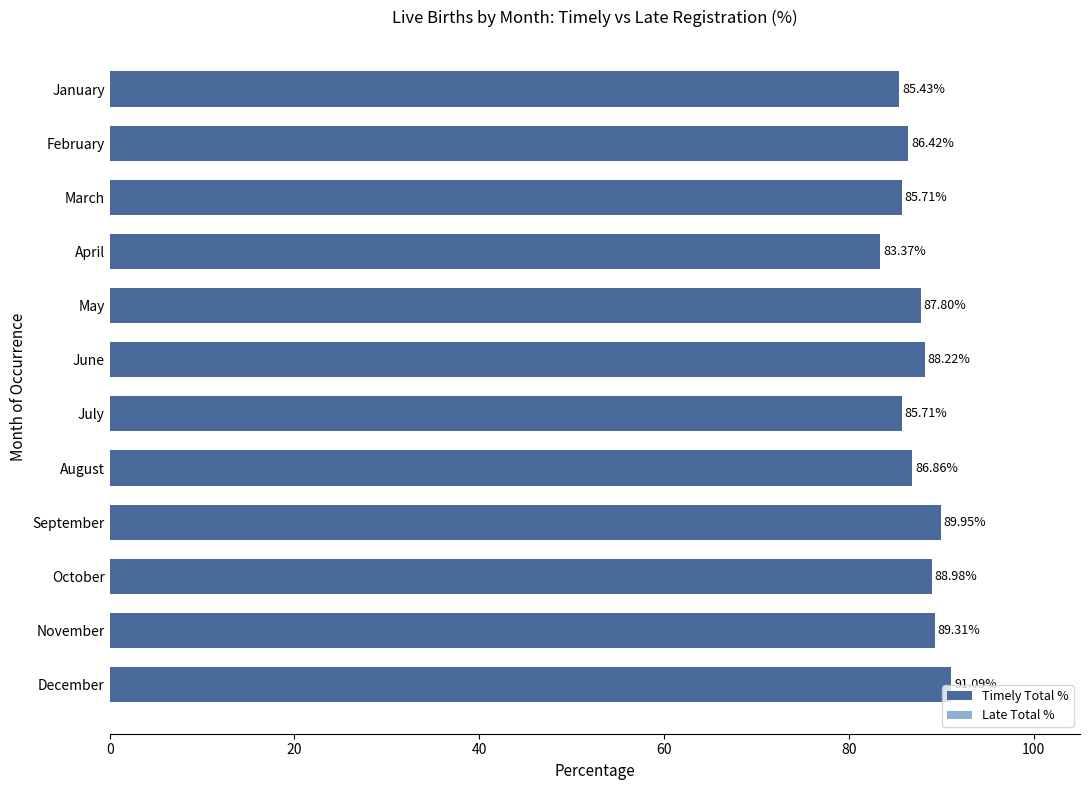

Are the bars grouped side by side (vs. stacked)?

No